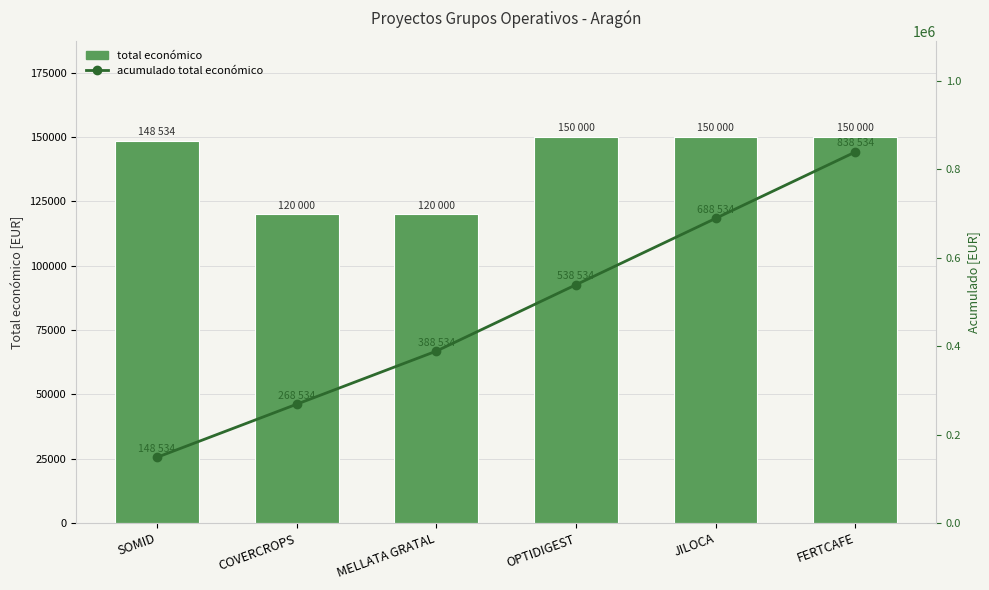

What is the value of the acumulado total económico bar at the 6th from the left?

838534